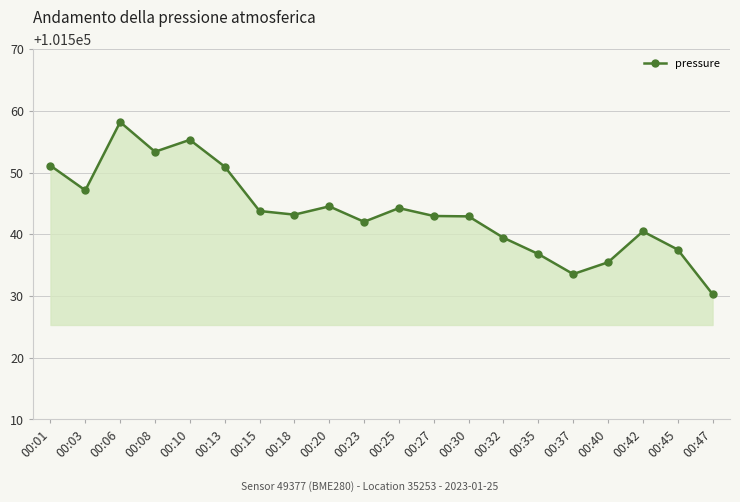

What is the maximum value shown in the chart?

101558.2